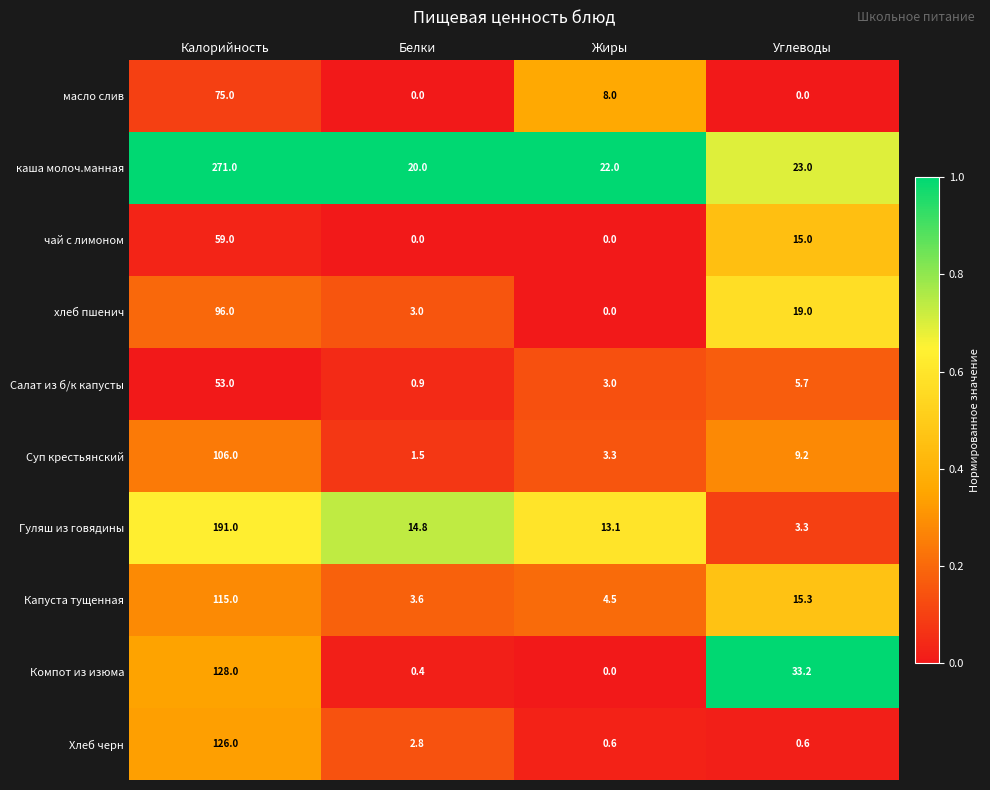

What is the difference between the highest and lowest values at Углеводы?

33.2